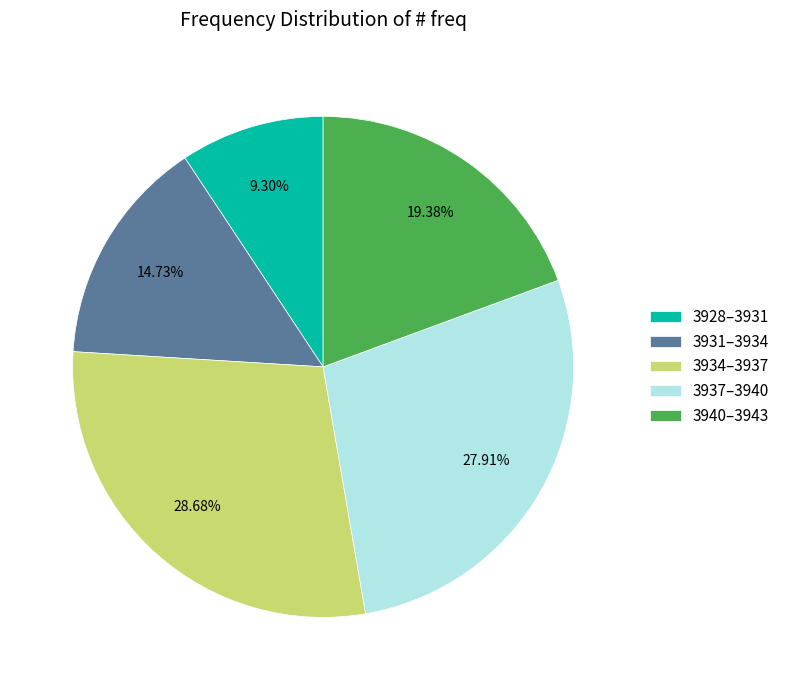

Do 3937–3940 and 3934–3937 together represent more than half of the pie?

Yes